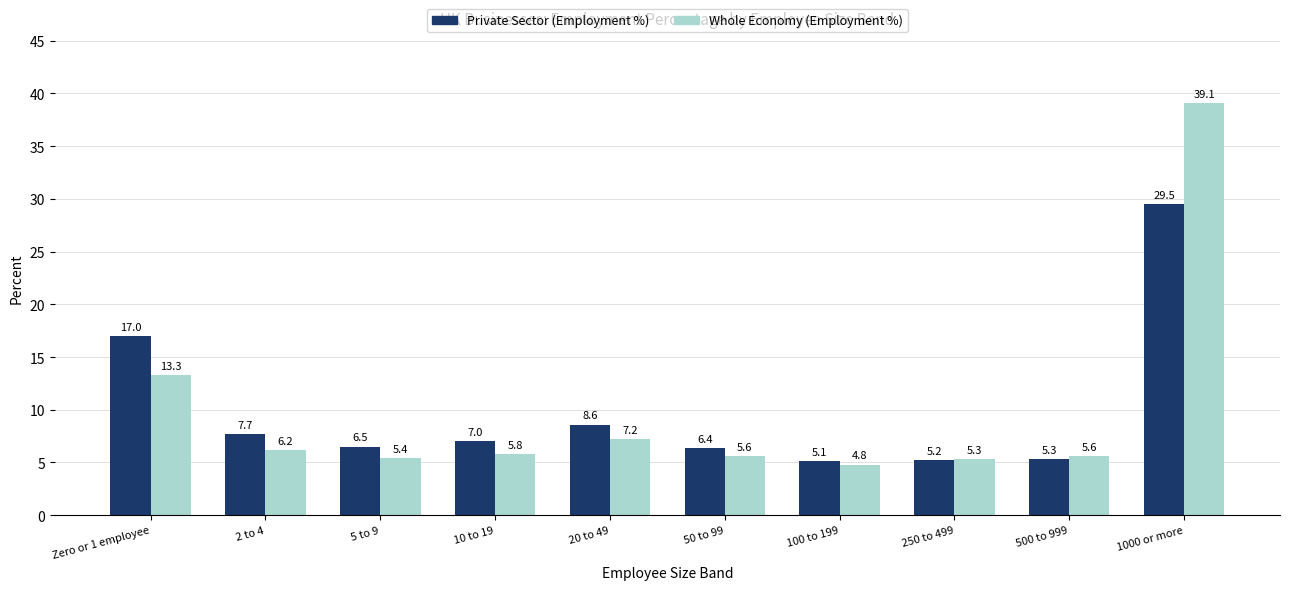

What is the value of the Private Sector (Employment %) bar at the 9th from the left?

5.3